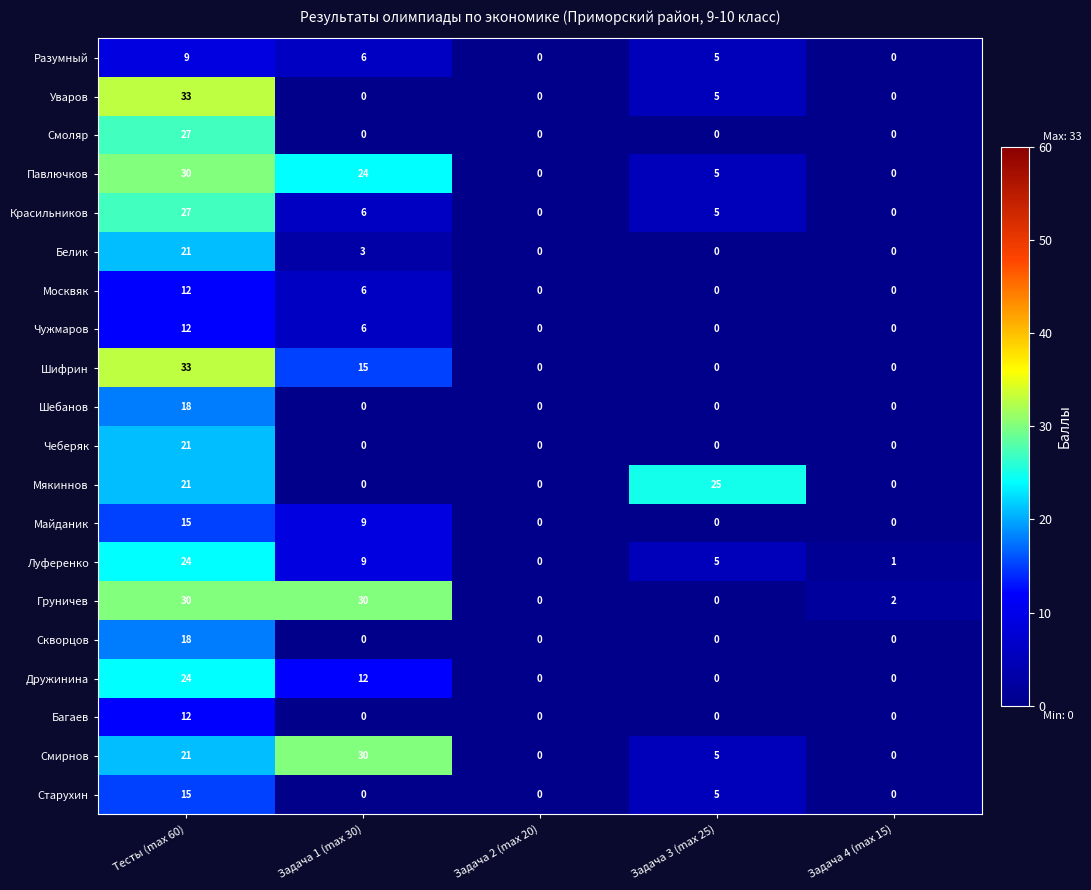

At how many categories does at least one series exceed 24?

3